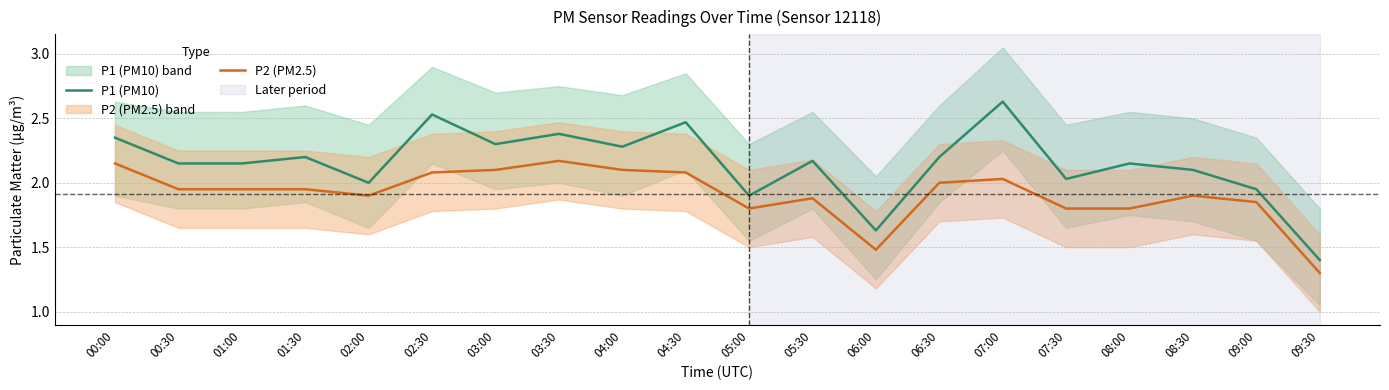

What is the minimum value for P2 (PM2.5)?

1.3